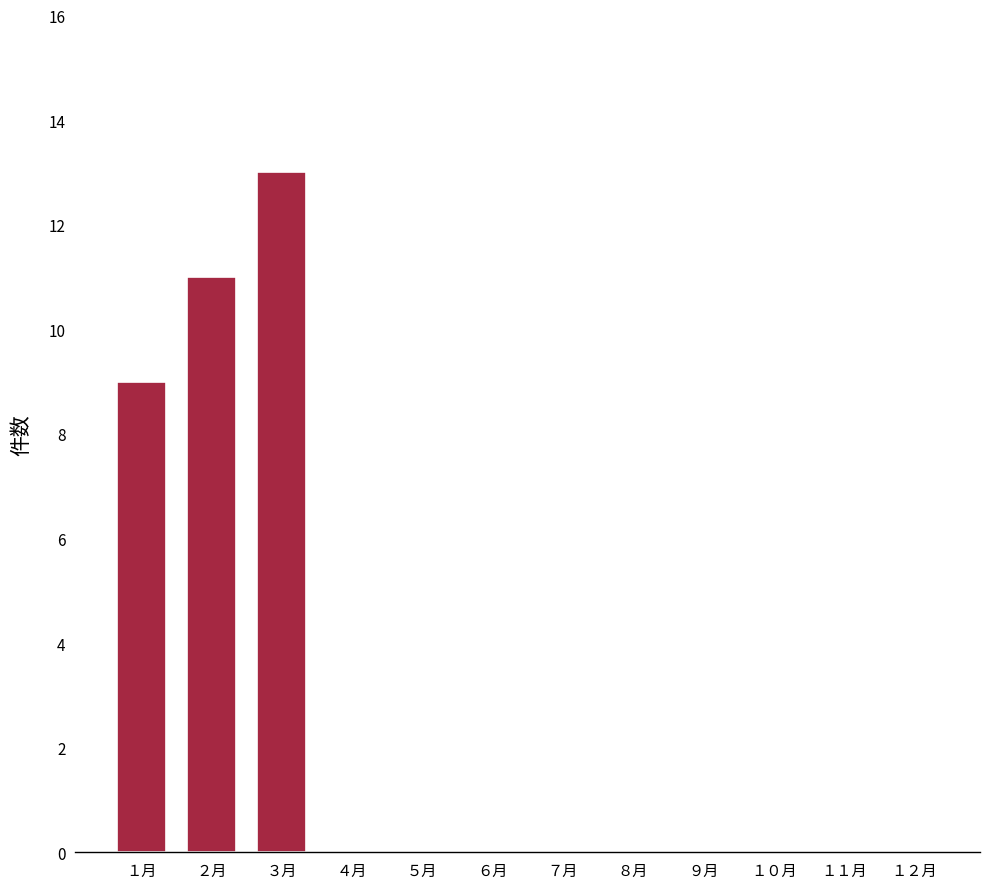

Where is the data nearest to the value 6?

１月